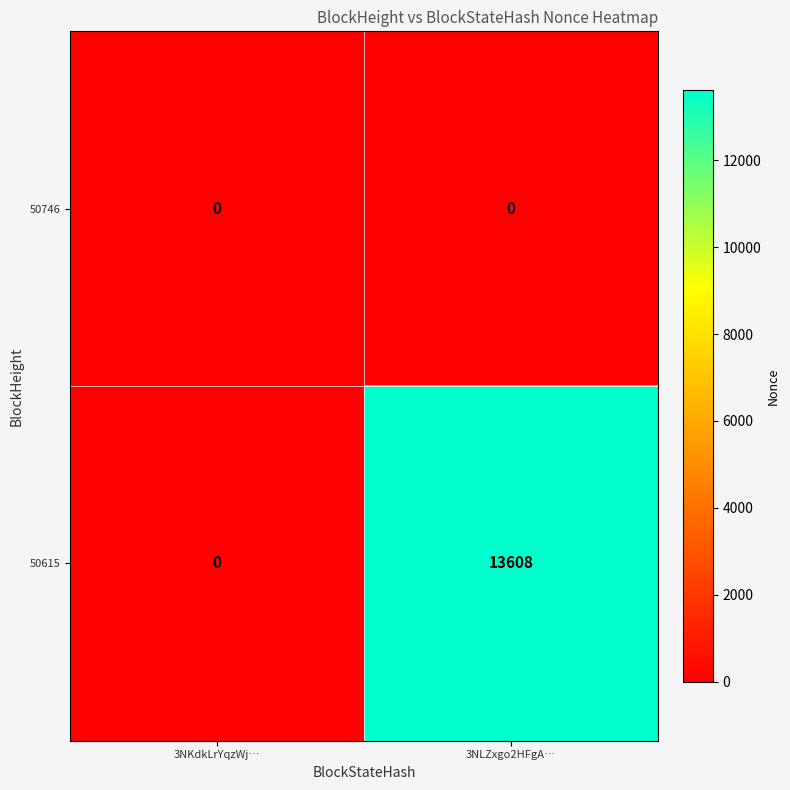

At which label does 50615 reach its minimum?

3NKdkLrYqzWj…